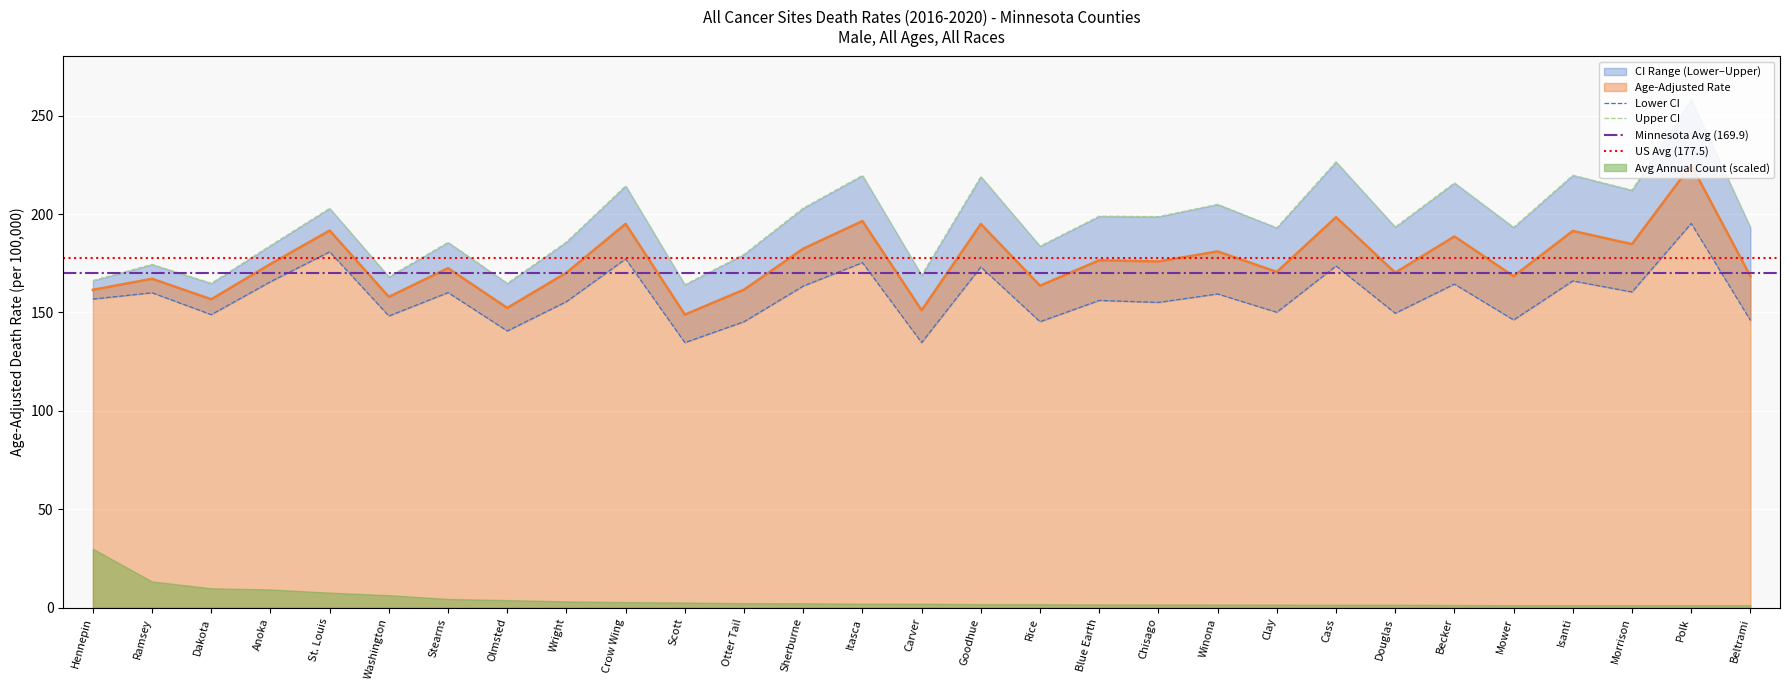

Which series has the largest range (max minus min)?

Upper CI